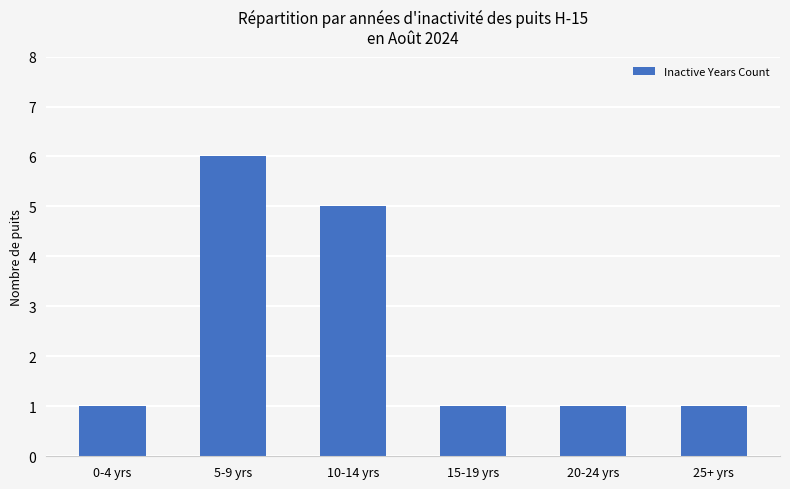

Count the values in the range 1 to 5.

5